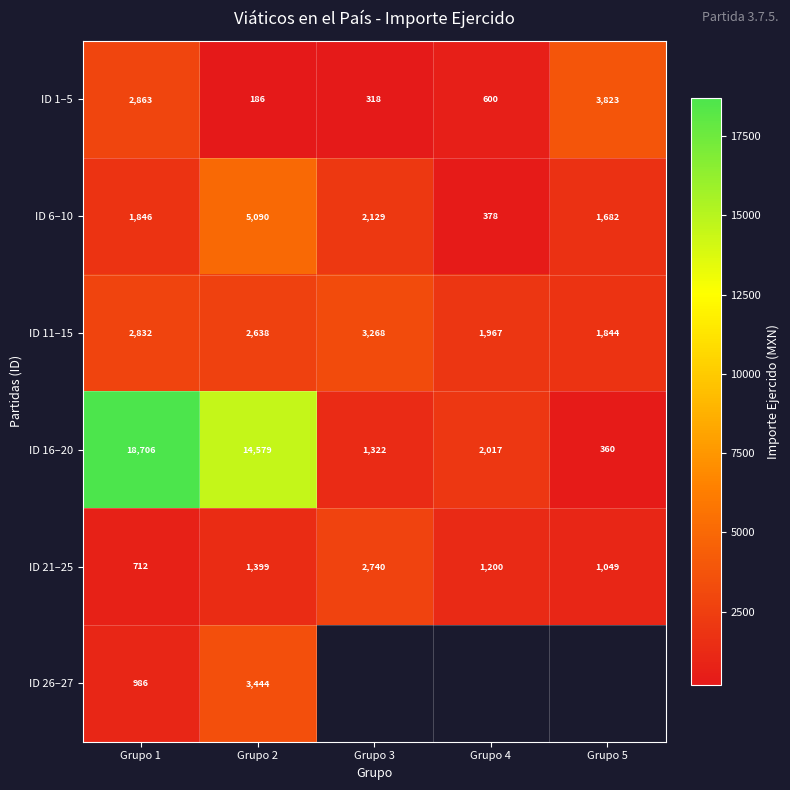

Is the value of ID 1–5 at Grupo 2 greater than the value of ID 6–10 at Grupo 4?

No